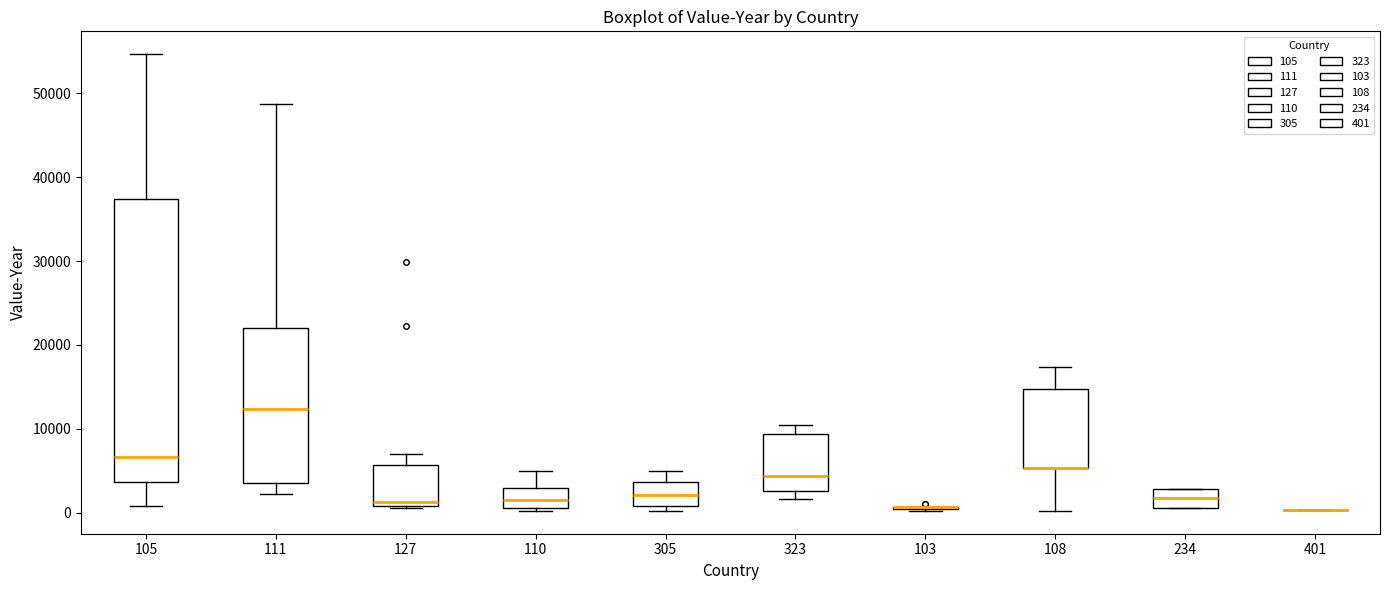

Which box is the tallest, from its lower edge to its upper edge?

105